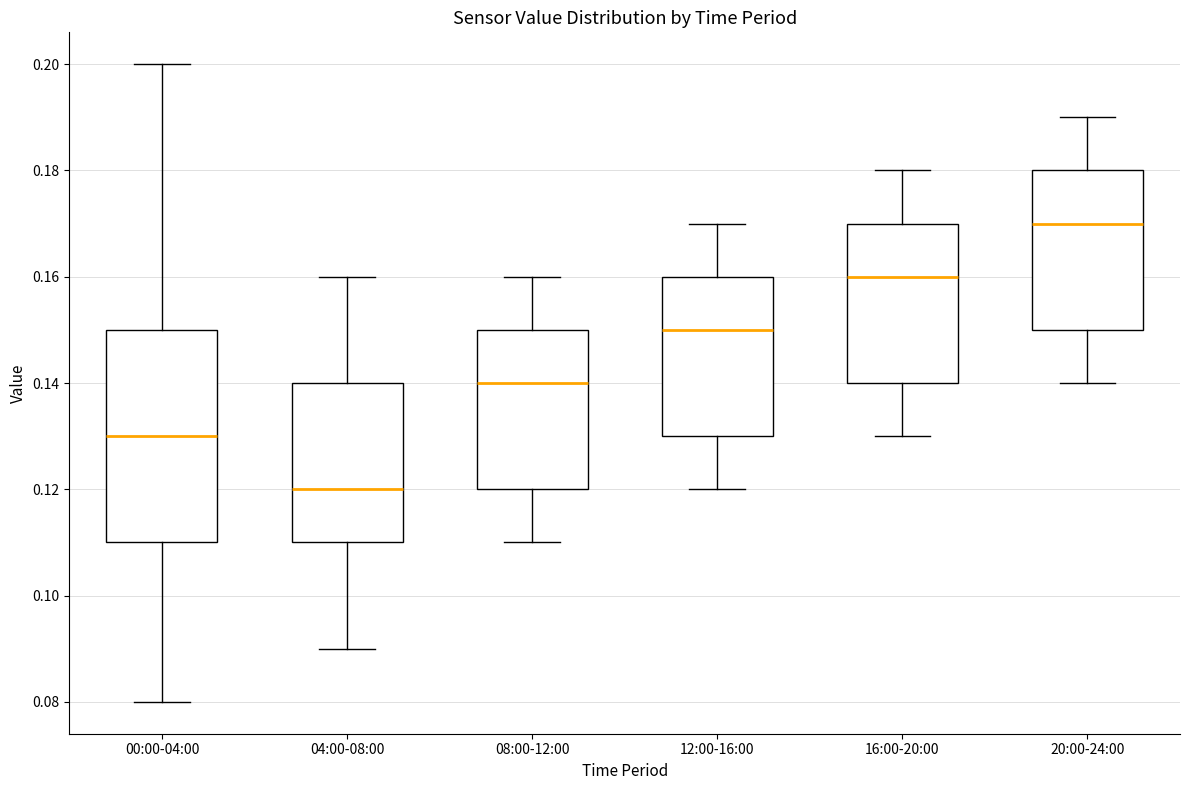

Where does the upper whisker of the box for 04:00-08:00 end on the y-axis? The values are not printed on the chart, so give them approximately, as read against the axis.

0.16